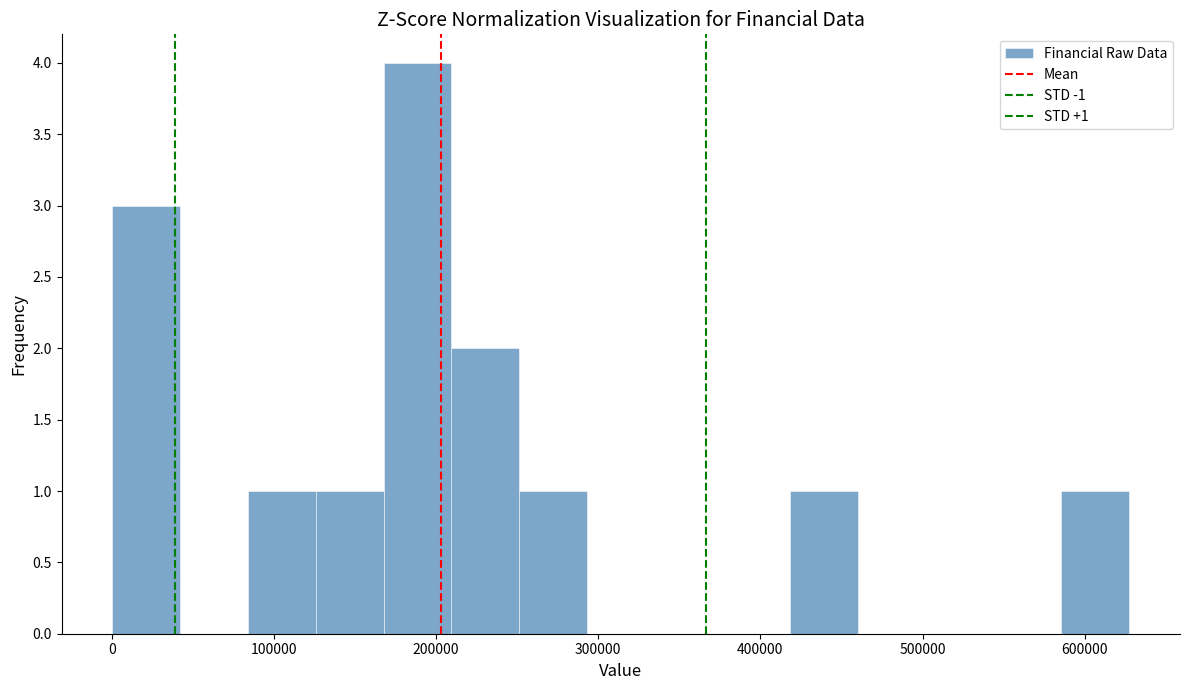

Which range on the x-axis has the tallest bar?

170000 to 210000